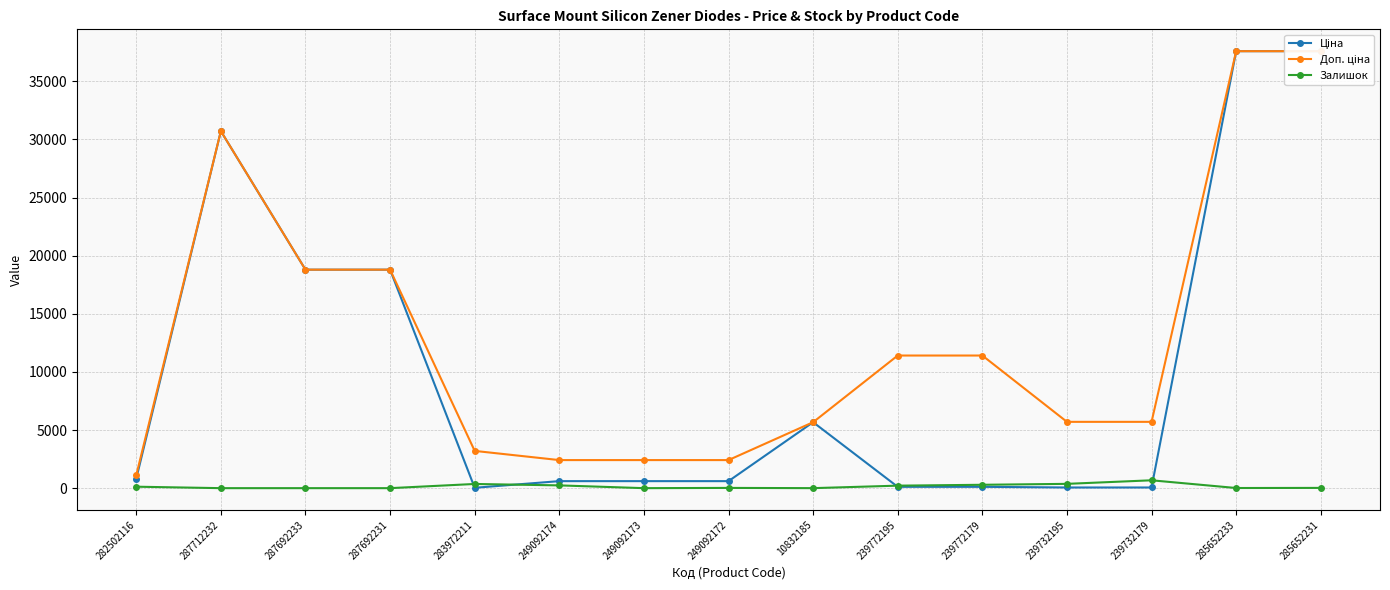

Is the value of Доп. ціна at 249092172 greater than the value of Ціна at 285652233?

No